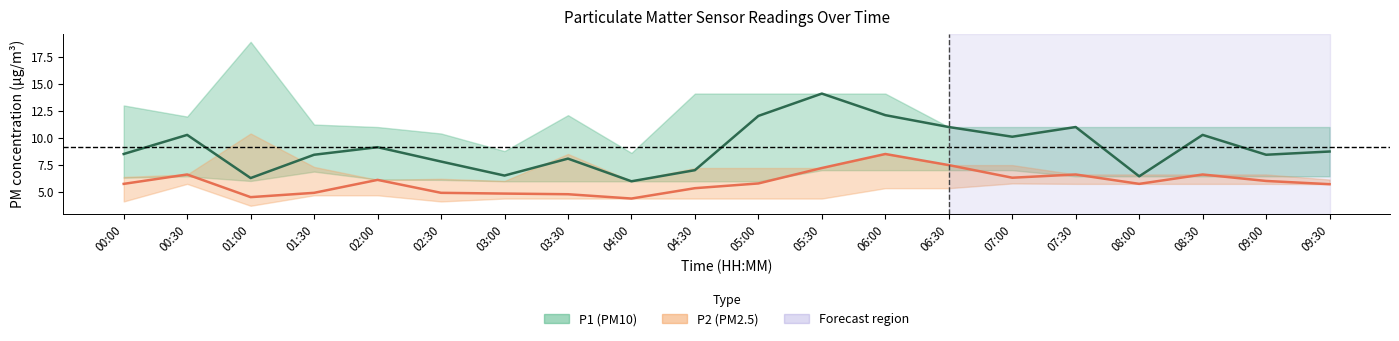

Count the number of data series in this chart.

2